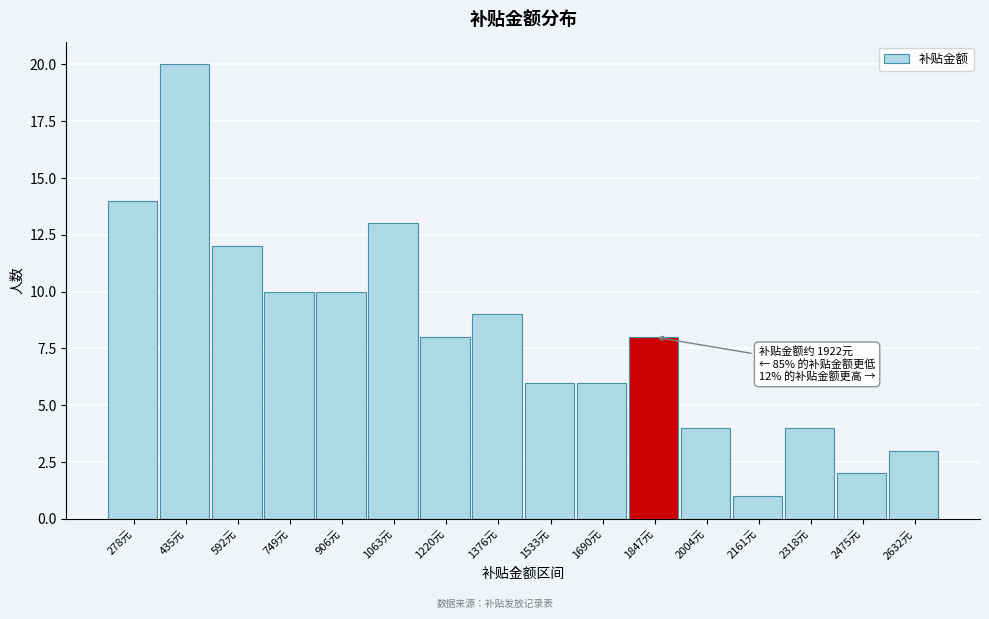

Reading left to right, transcribe all the data shown in this chart.

14	20	12	10	10	13	8	9	6	6	8	4	1	4	2	3